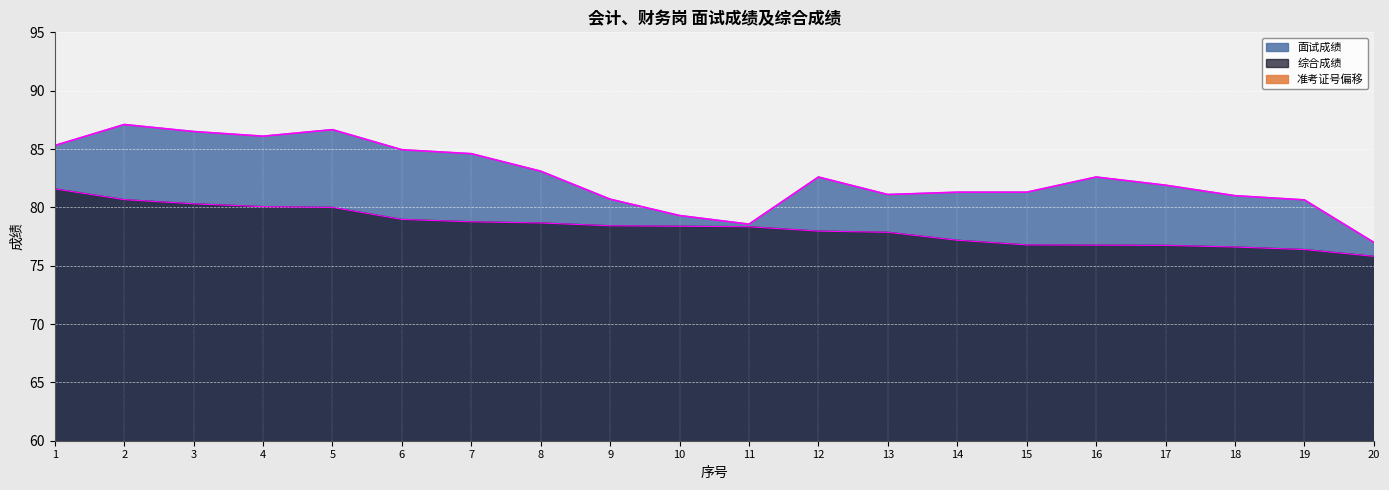

Reading left to right, what are all the values shown in this chart?

面试成绩: 1=85.3	2=87.1	3=86.5	4=86.1	5=86.7	6=84.9	7=84.6	8=83.1	9=80.7	10=79.3	11=78.6	12=82.6	13=81.1	14=81.3	15=81.3	16=82.6	17=81.9	18=81.0	19=80.6	20=77.0
综合成绩: 1=81.6	2=80.7	3=80.3	4=80.1	5=80.0	6=79.0	7=78.8	8=78.7	9=78.4	10=78.4	11=78.3	12=78.0	13=77.9	14=77.2	15=76.8	16=76.8	17=76.7	18=76.6	19=76.4	20=75.8